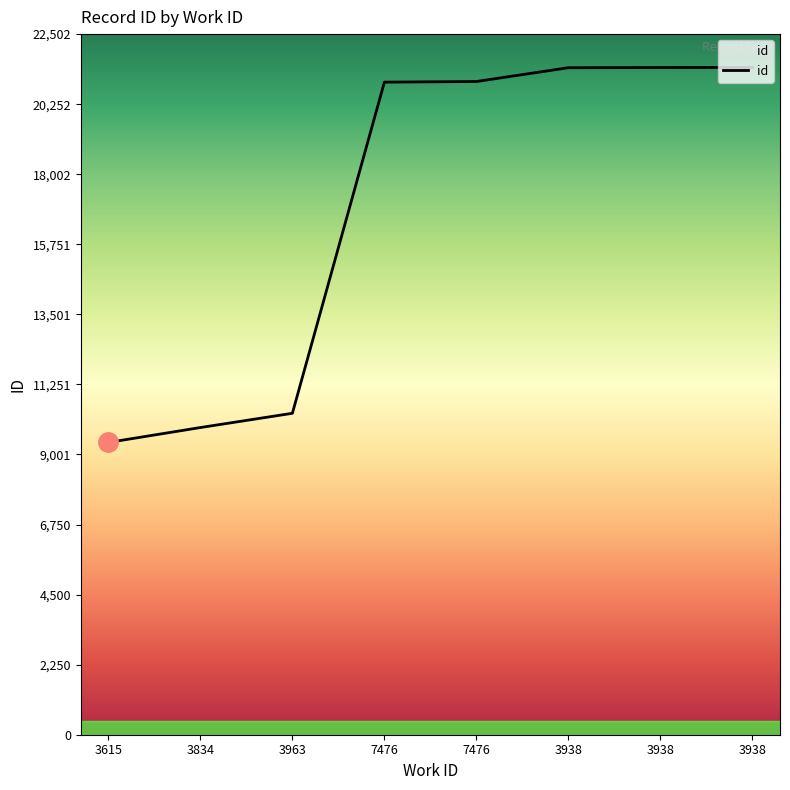

How many distinct data groups are displayed?

1